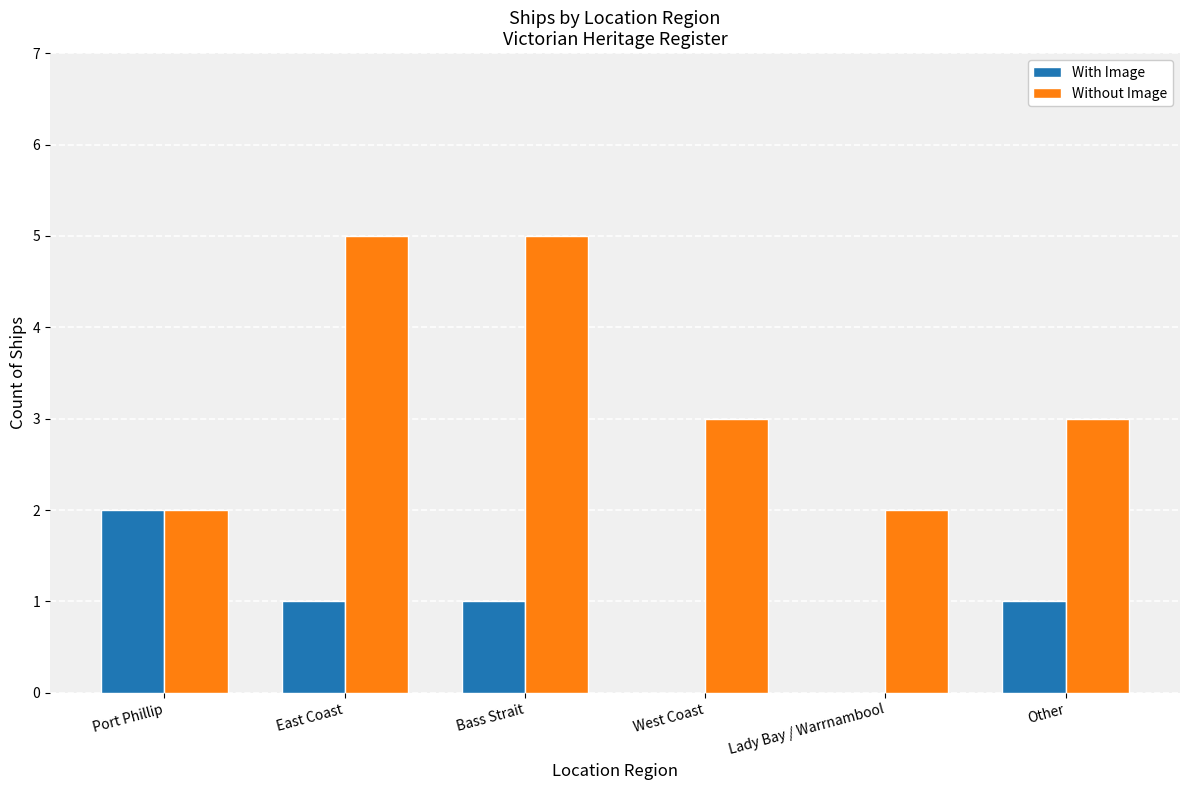

What is the sum of the Without Image values at West Coast and Port Phillip?

5